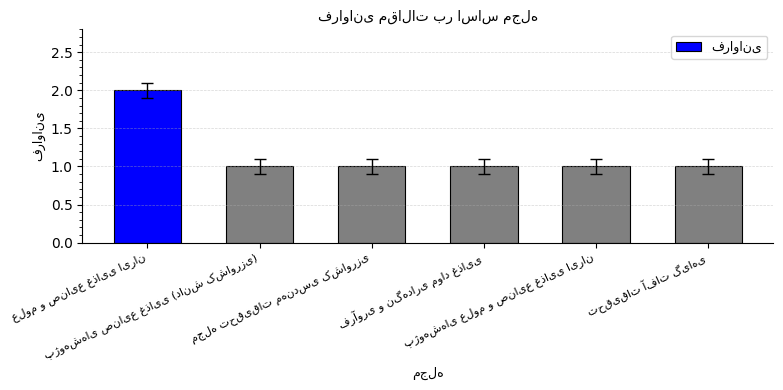

How many categories are shown in the chart?

6